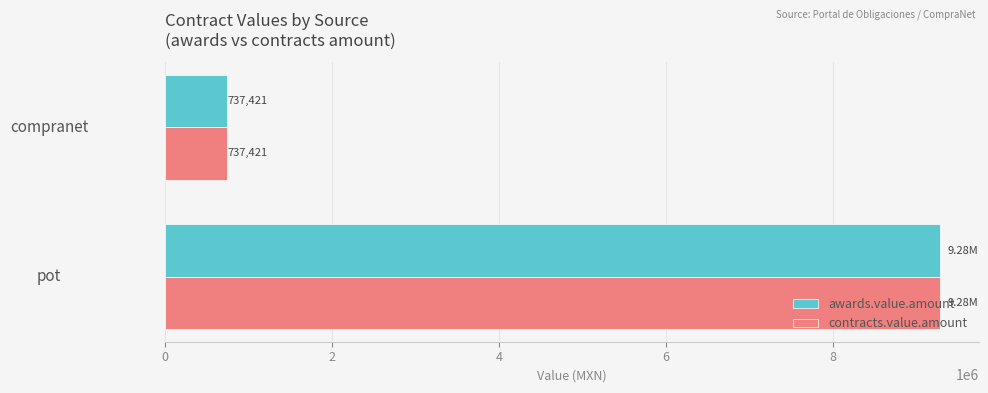

List the labels in order of contracts.value.amount value, largest first.

pot, compranet